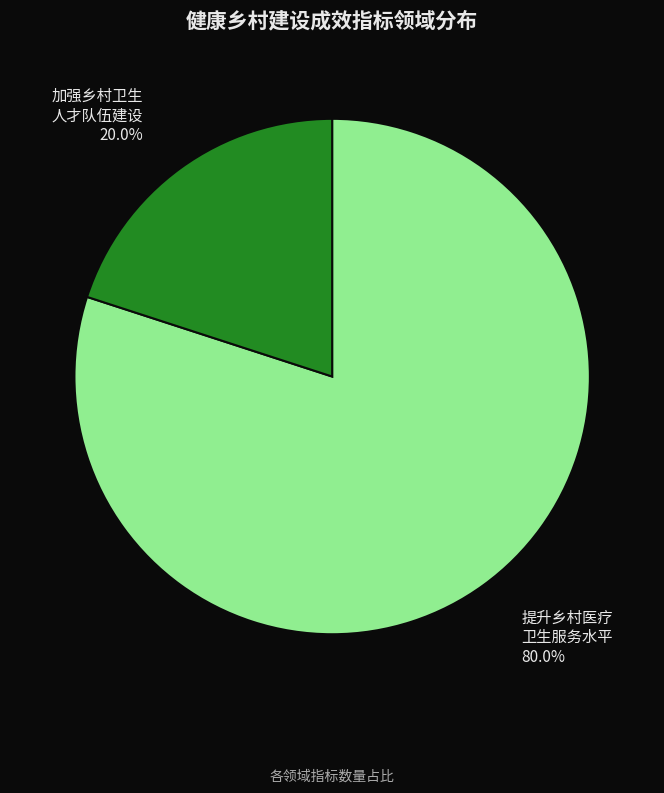

Is there a majority slice in this chart?

Yes